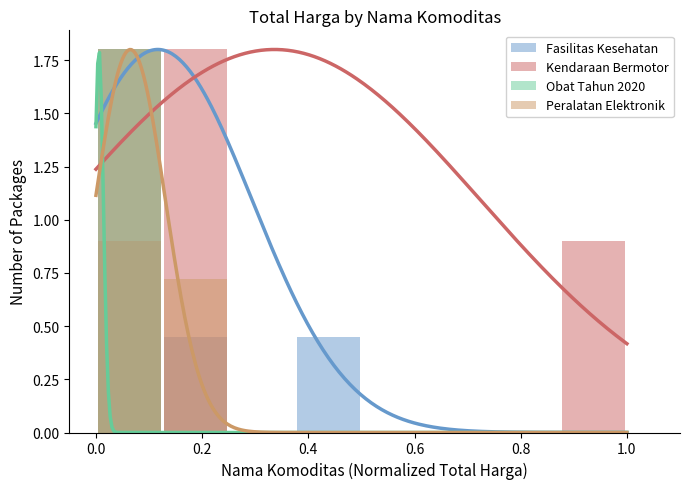

Reading left to right, extract all data points from this chart.

Fasilitas Kesehatan: 1.8	0.5	0.0	0.5	0.0	0.0	0.0	0.0
Kendaraan Bermotor: 0.9	1.8	0.0	0.0	0.0	0.0	0.0	0.9
Obat Tahun 2020: 1.8	0.0	0.0	0.0	0.0	0.0	0.0	0.0
Peralatan Elektronik: 1.8	0.7	0.0	0.0	0.0	0.0	0.0	0.0